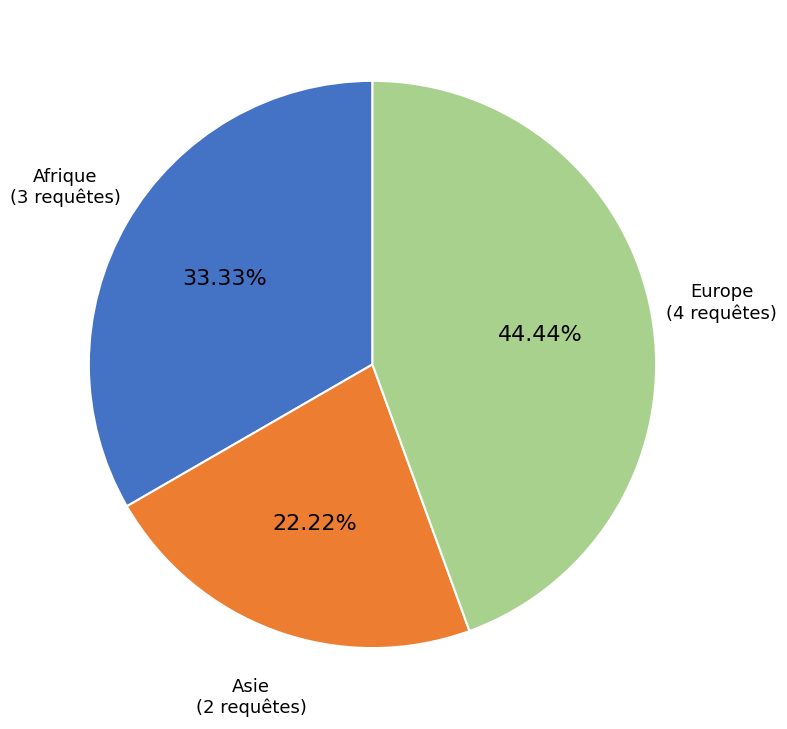

Is there a majority slice in this chart?

No